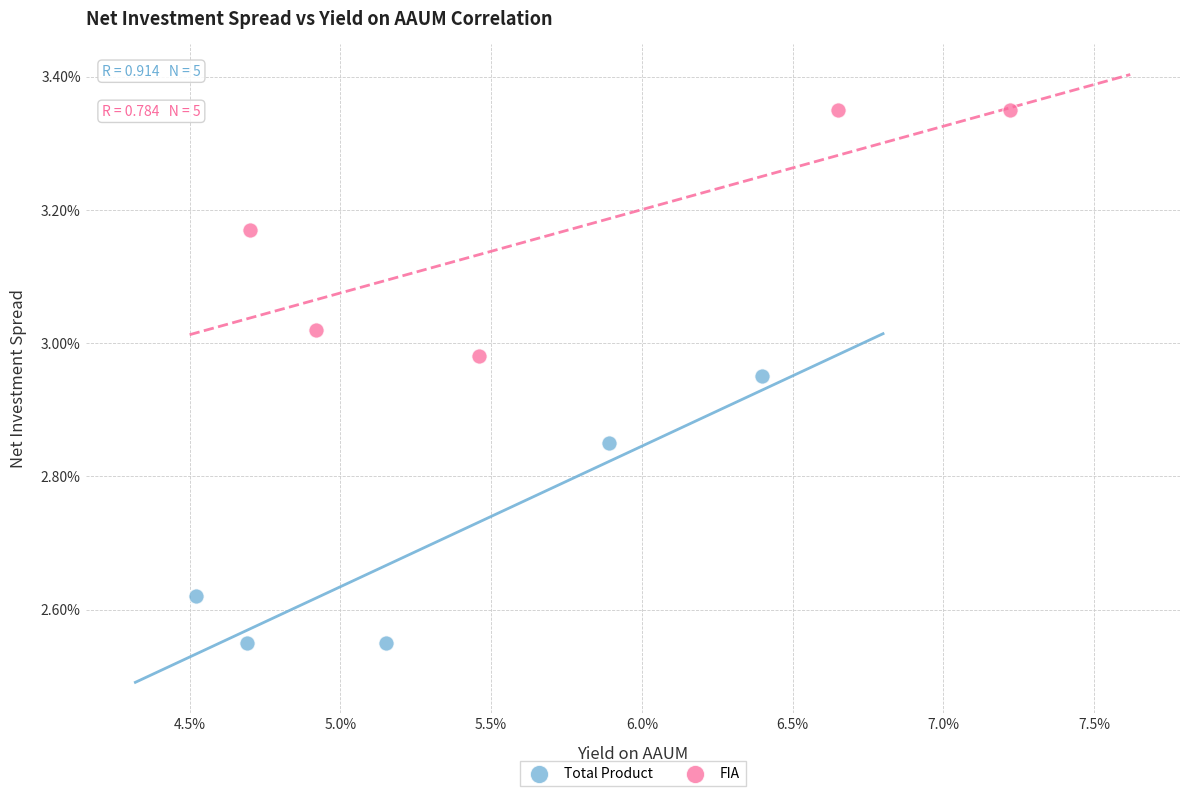

Which series contains the highest Y value?

FIA